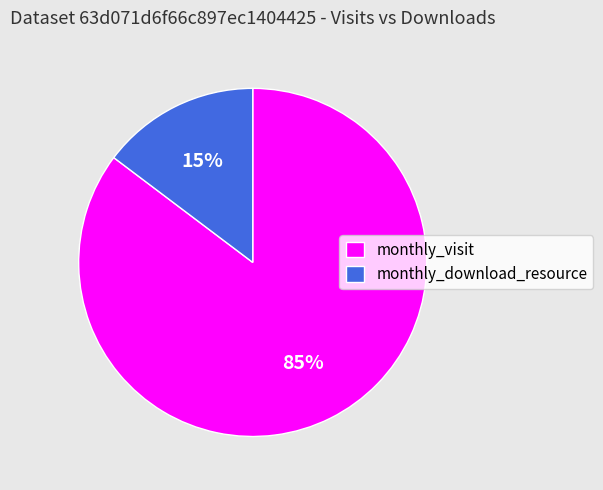

To the nearest percent, what is the combined percentage of monthly_visit and monthly_download_resource?

100%